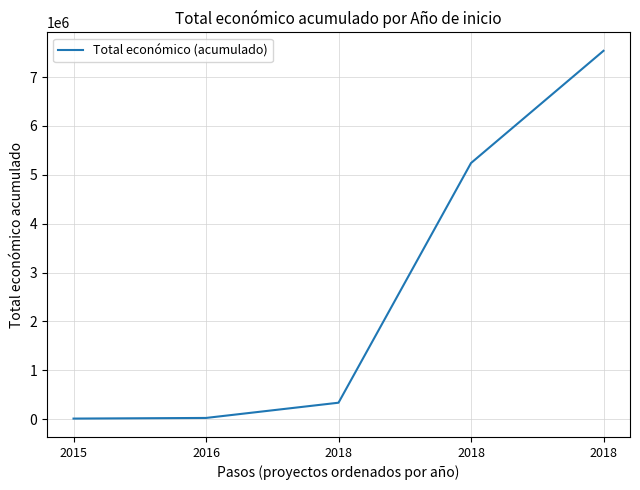

Count the number of data series in this chart.

1